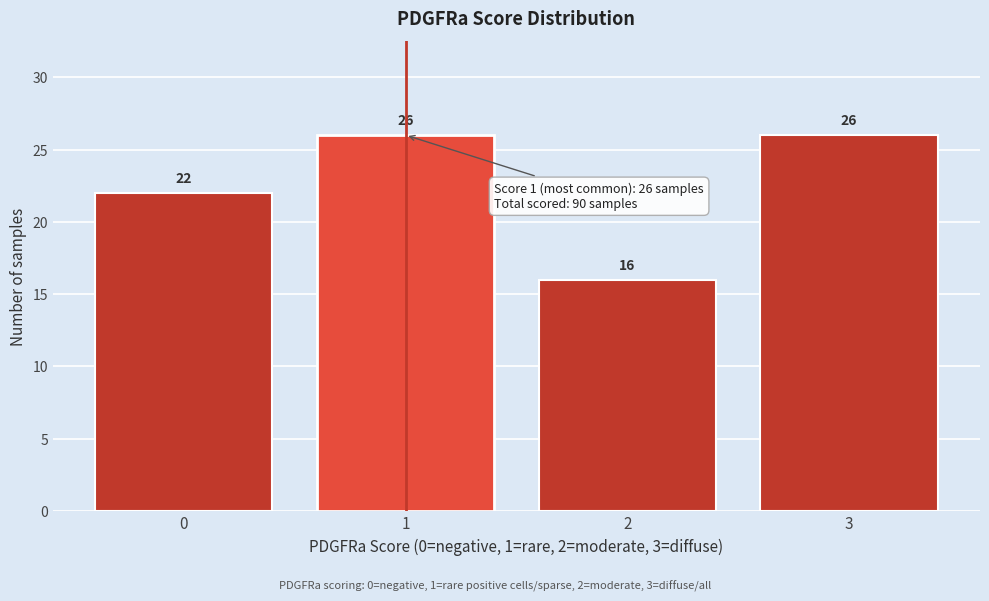

Reading left to right, list all the values displayed in this chart.

22	26	16	26